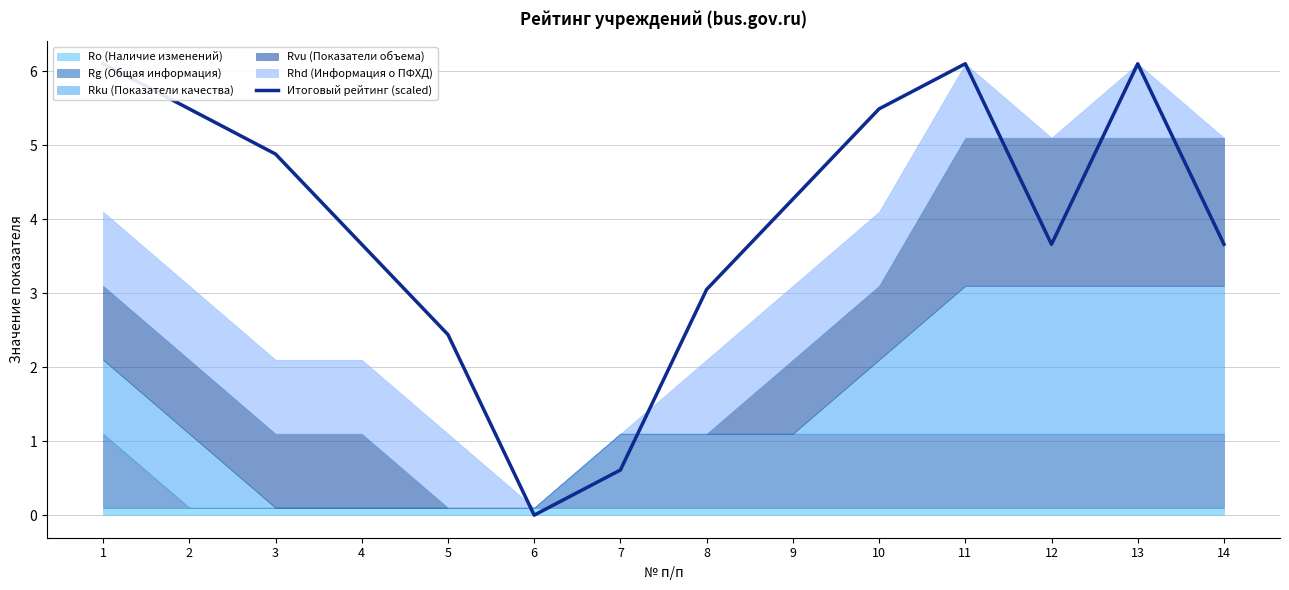

Which has a higher value, 12 or 5?

12